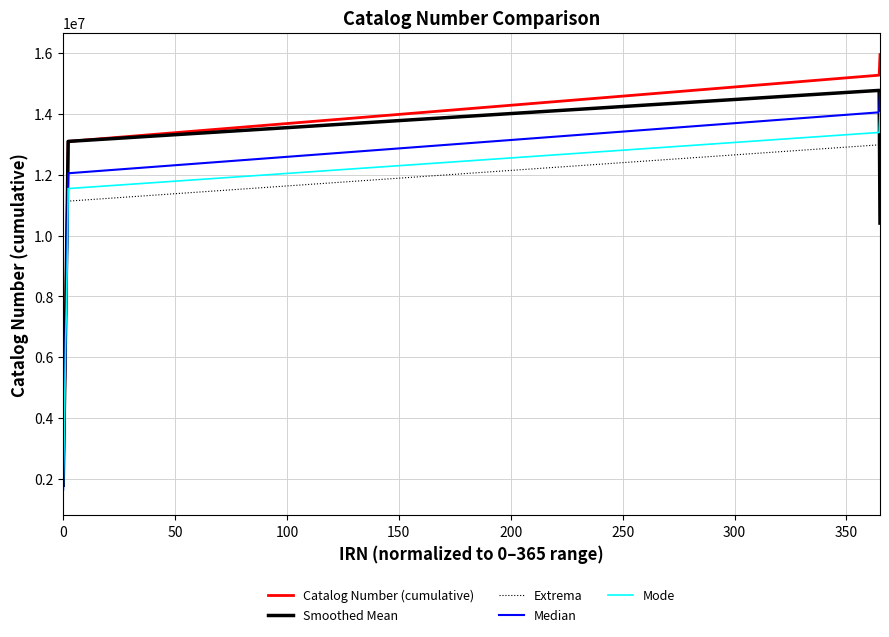

Which series has the widest spread of values?

Catalog Number (cumulative)